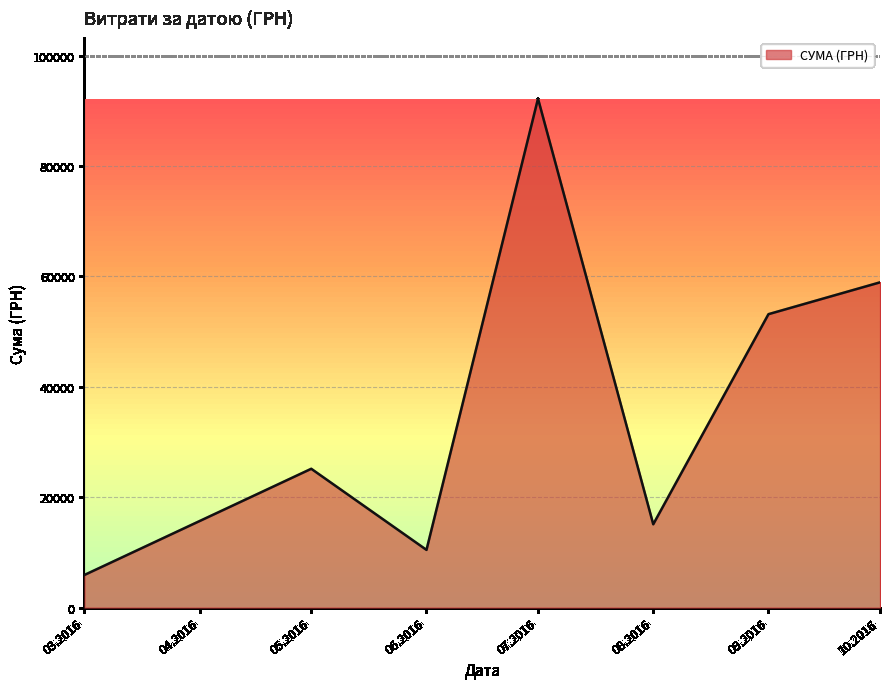

Does the chart have visible grid lines?

Yes